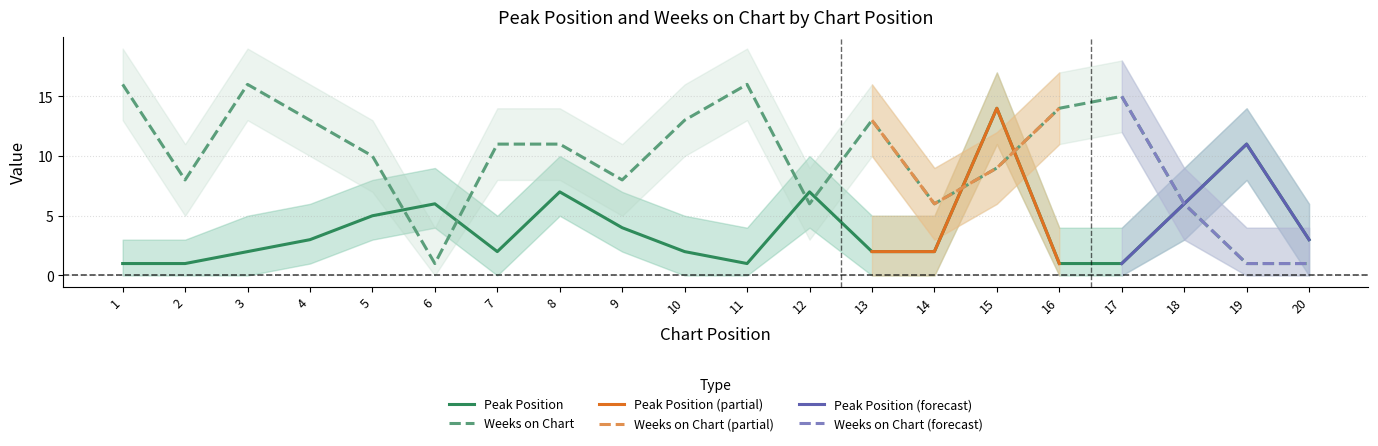

Reading right to left, extract all data points from this chart.

Peak Position: 20=3	19=11	18=6	17=1	16=1	15=14	14=2	13=2	12=7	11=1	10=2	9=4	8=7	7=2	6=6	5=5	4=3	3=2	2=1	1=1
Weeks on Chart: 20=1	19=1	18=6	17=15	16=14	15=9	14=6	13=13	12=6	11=16	10=13	9=8	8=11	7=11	6=1	5=10	4=13	3=16	2=8	1=16